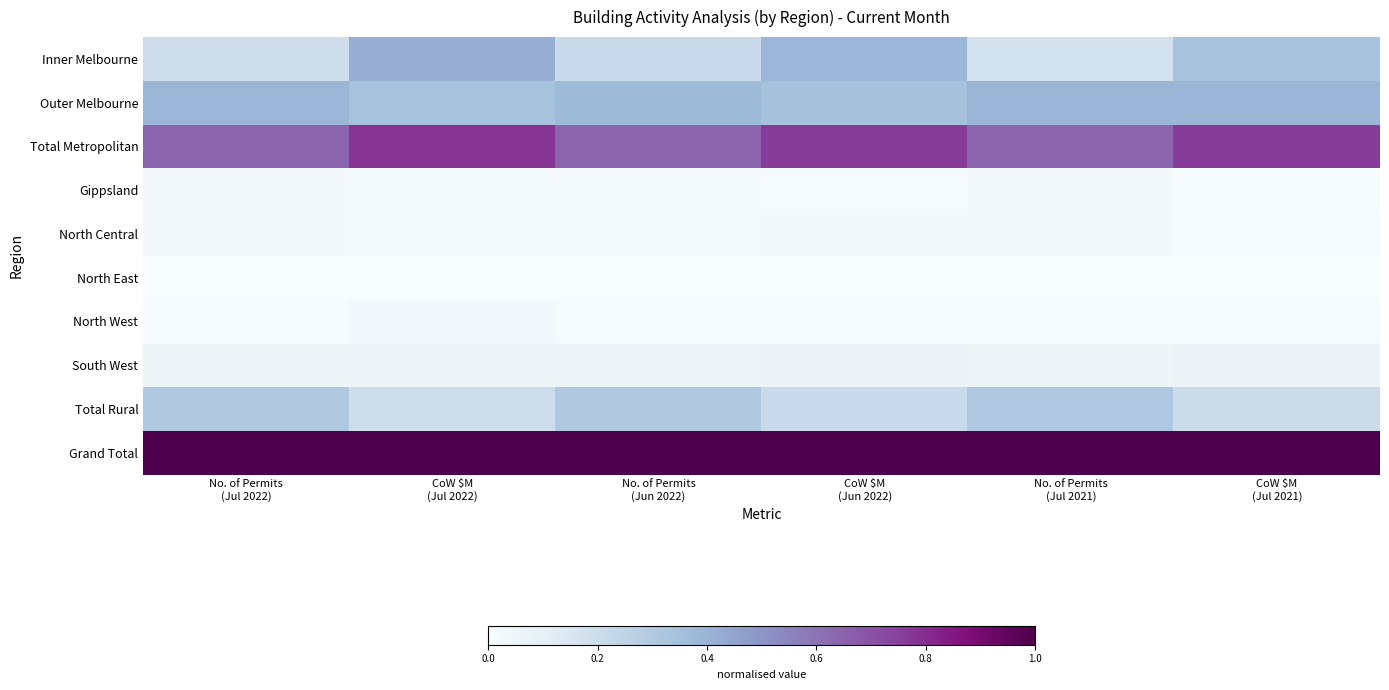

Rank the series by their maximum value, from highest to lowest.

Grand Total, Total Metropolitan, Inner Melbourne, Outer Melbourne, Total Rural, South West, North West, North Central, Gippsland, North East